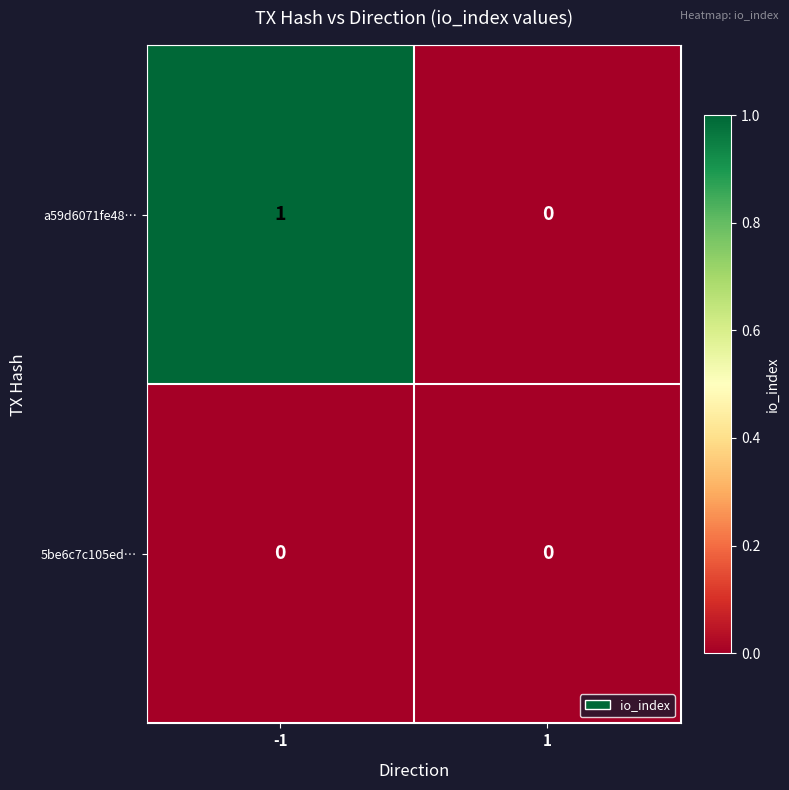

Is the value of a59d6071fe48… at -1 greater than the value of 5be6c7c105ed… at -1?

Yes